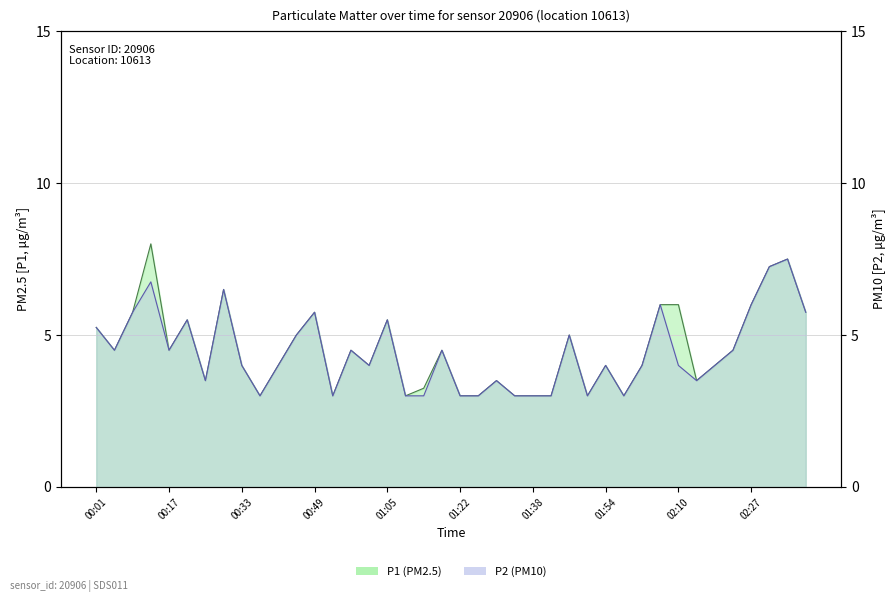

What is the total value across all series at 01:13?

6.2